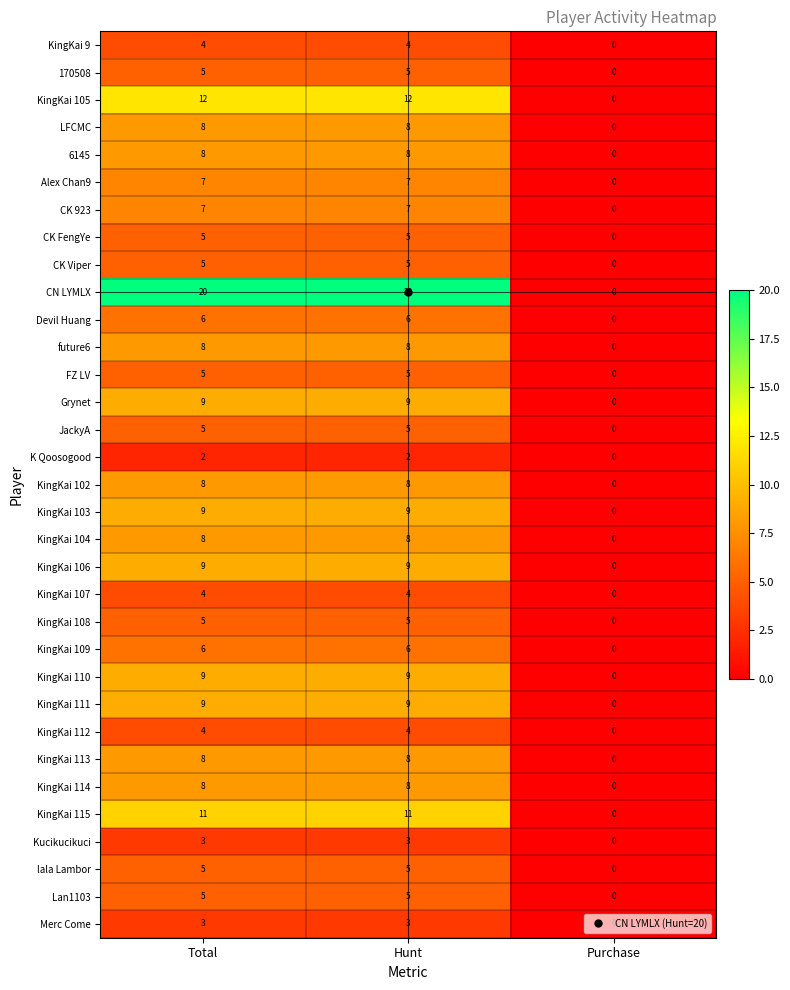

How many Grynet values are between 0 and 9?

3